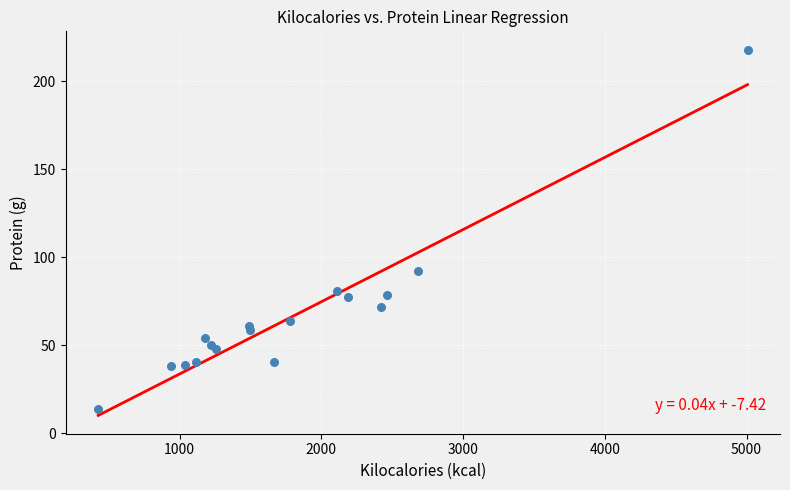

What is the range of Y values (max minus min)?

204.4